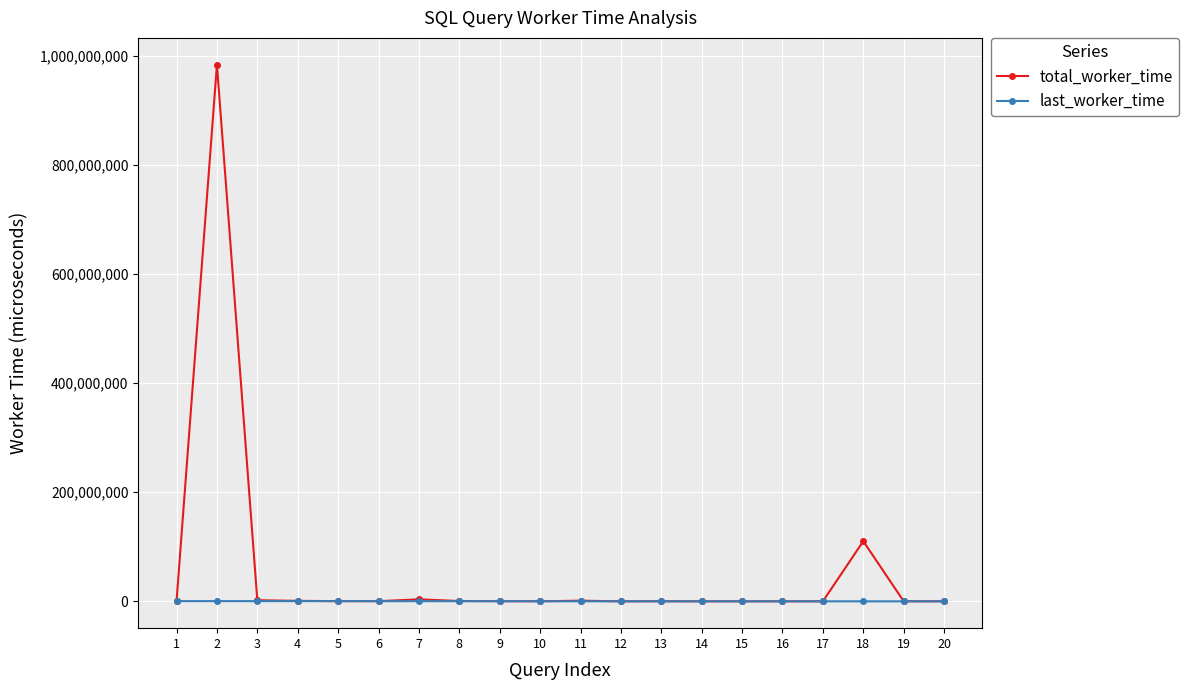

How many data points in total_worker_time are less than 322539?

10